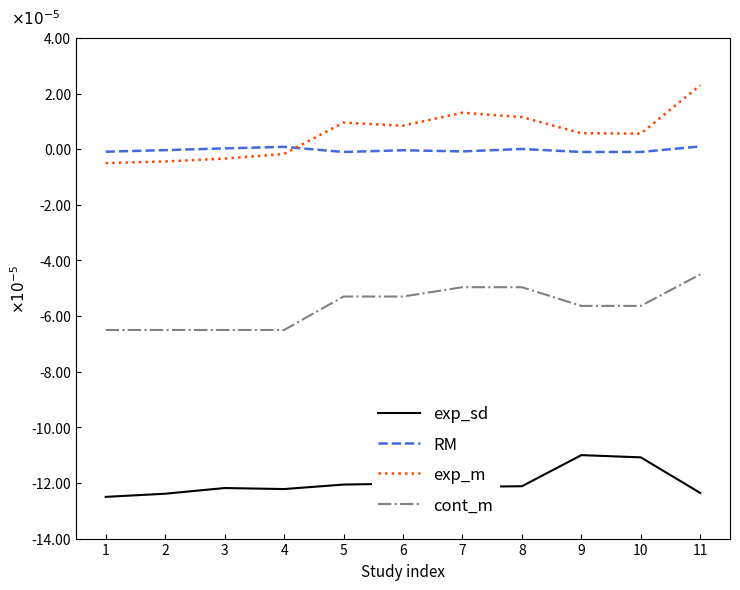

The value of exp_m at 11 is 0.0. True or false?

False